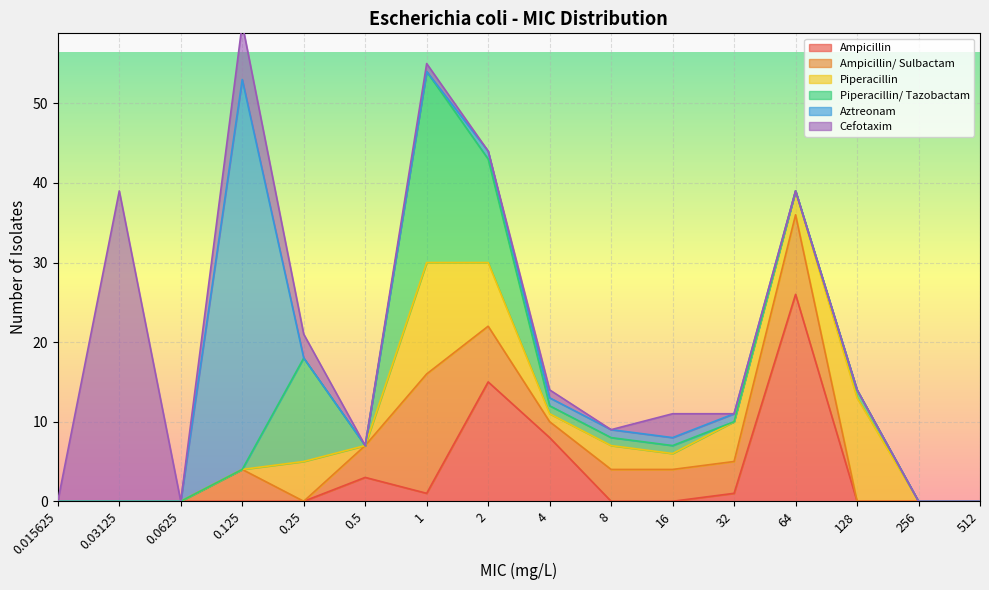

Which category has the highest value in the Ampicillin series?

64